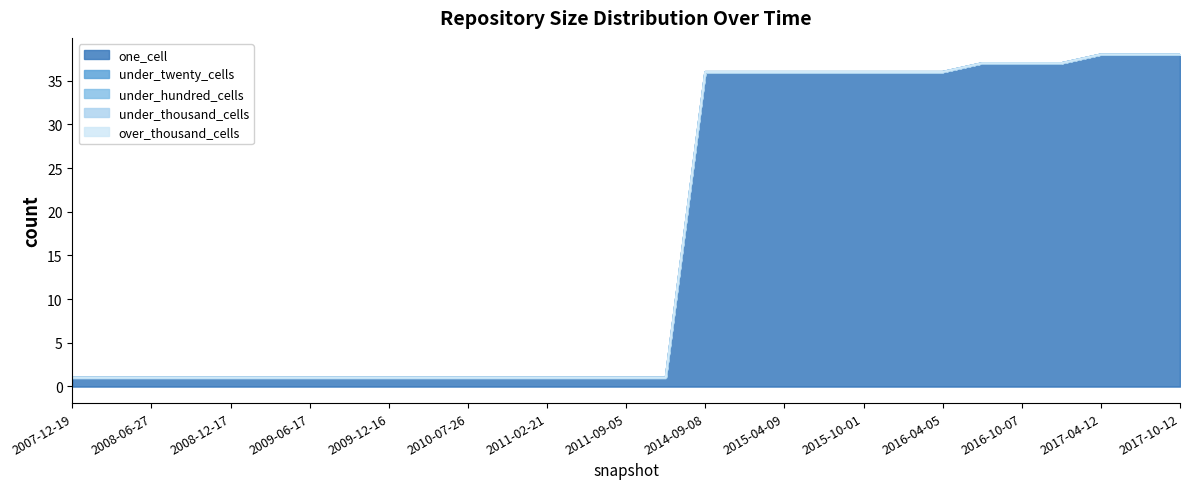

At how many categories does at least one series exceed 22?

13